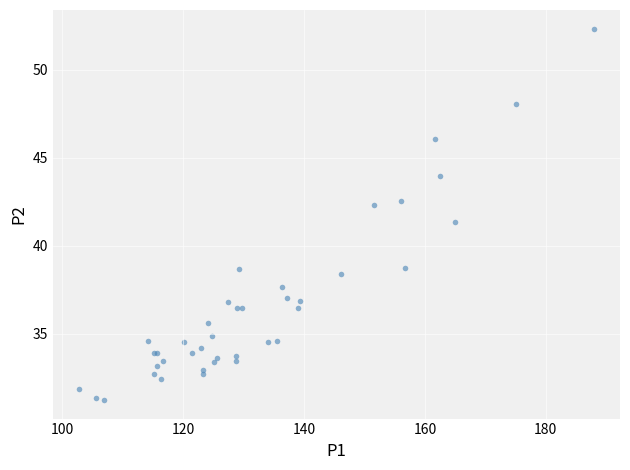

What Y value in the scatter plot is closest to 41?

41.4